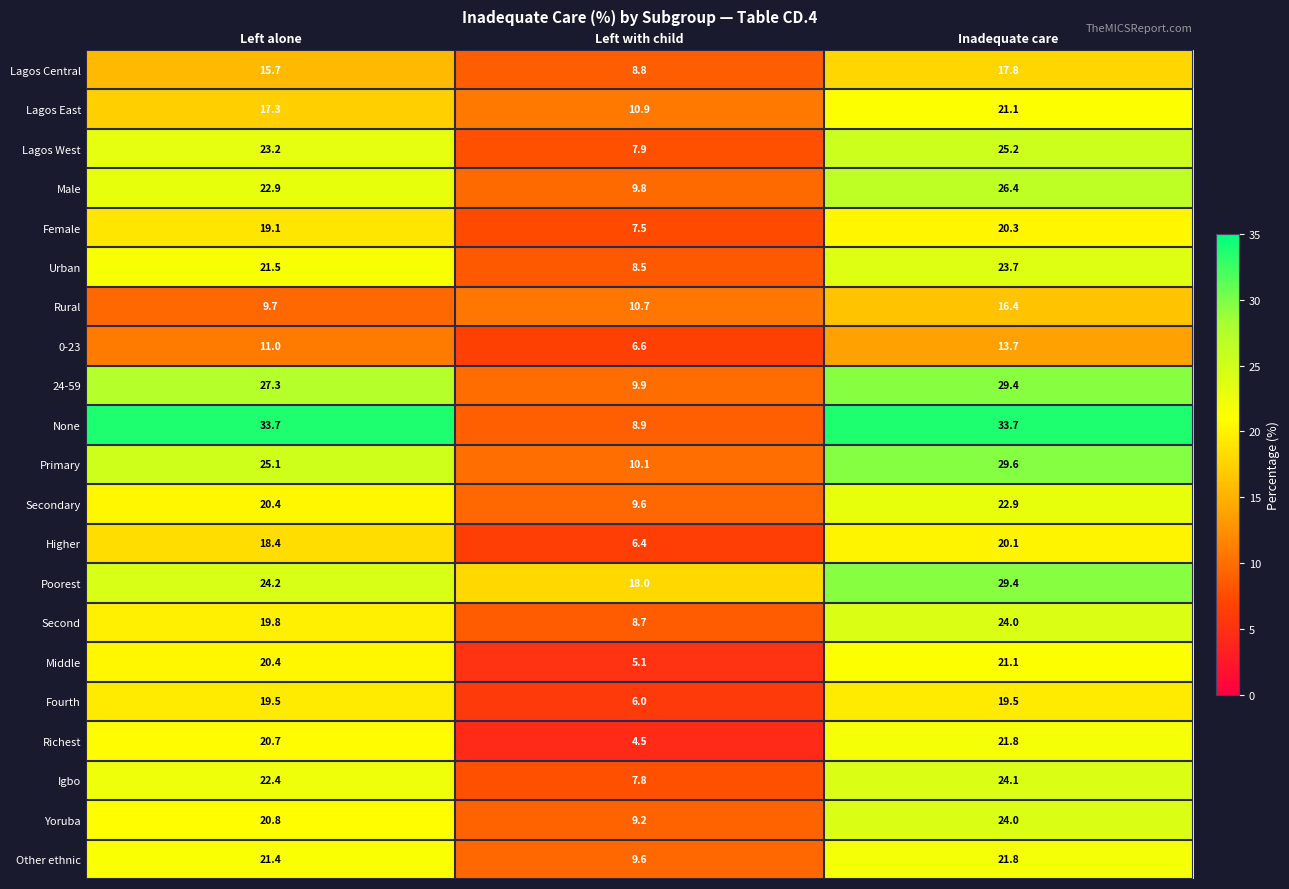

What is the total value across all series at Left alone?

434.5